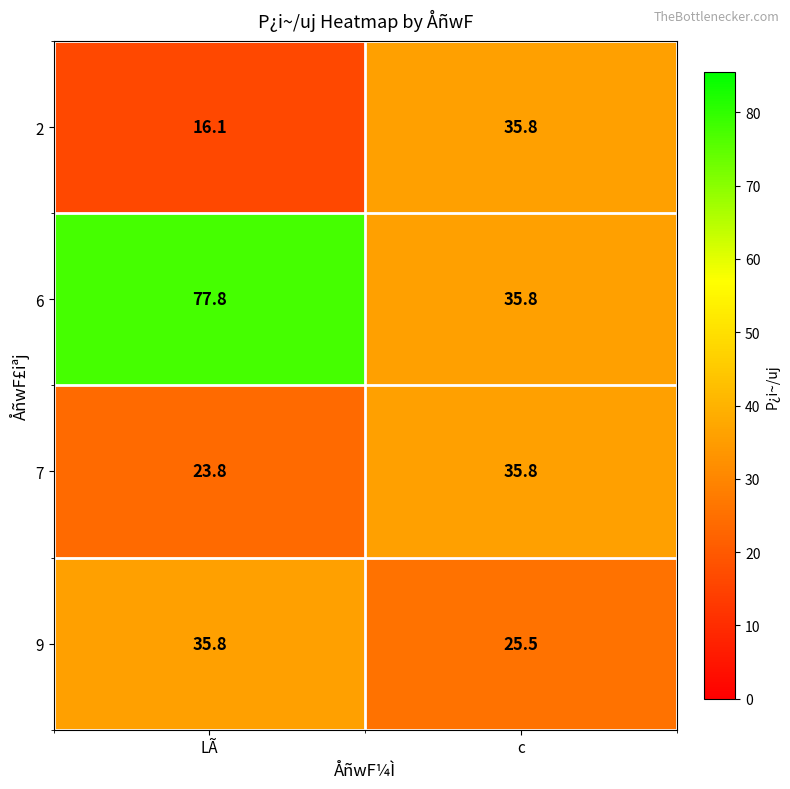

Rank the series at LÃ from lowest to highest value.

2, 7, 9, 6